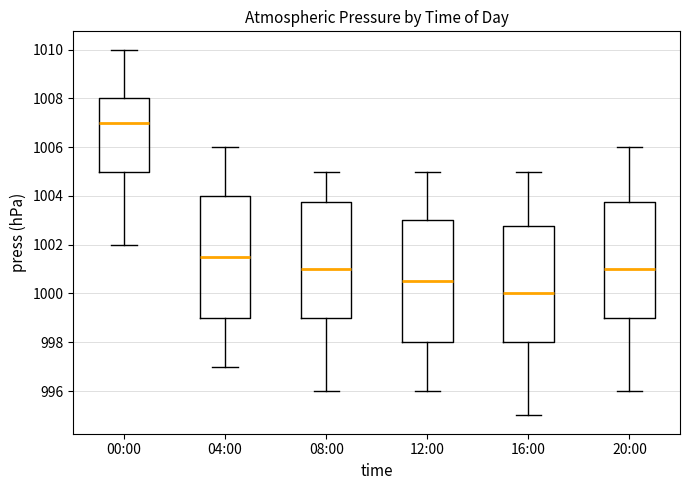

Reading left to right, read every box against the y-axis: the position of its median line, the range the box covers, and the ends of its whiskers. The values are not printed on the chart, so give them approximately, as read against the axis.

00:00: median 1007.0, box 1005.0 to 1008.0, whiskers 1002.0 to 1010.0
04:00: median 1001.6, box 999.0 to 1004.0, whiskers 997.0 to 1006.0
08:00: median 1001.0, box 999.0 to 1003.8, whiskers 996.0 to 1005.0
12:00: median 1000.6, box 998.0 to 1003.0, whiskers 996.0 to 1005.0
16:00: median 1000.0, box 998.0 to 1002.8, whiskers 995.0 to 1005.0
20:00: median 1001.0, box 999.0 to 1003.8, whiskers 996.0 to 1006.0